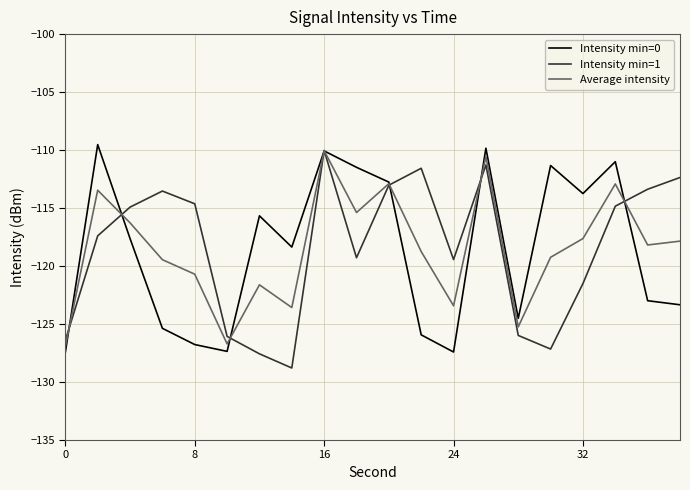

What is the smallest value displayed?

-128.8